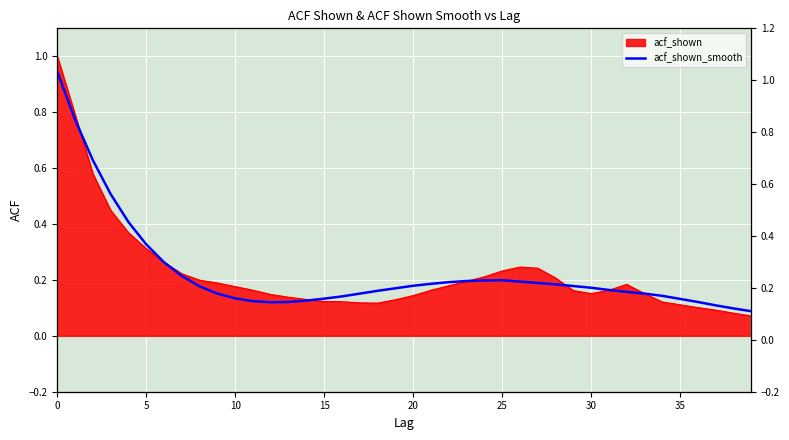

True or false: the data has more than 1 interior local peaks.

False